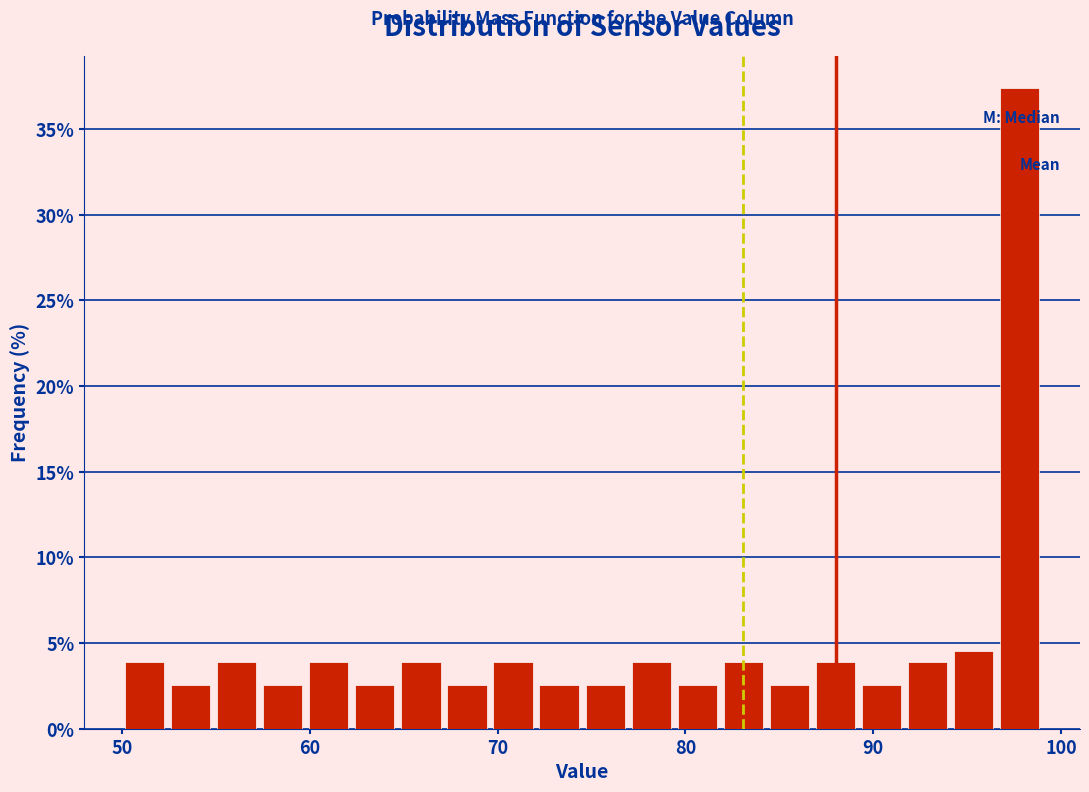

Read against the x-axis, roughly where is the centre of the tallest bar?

98